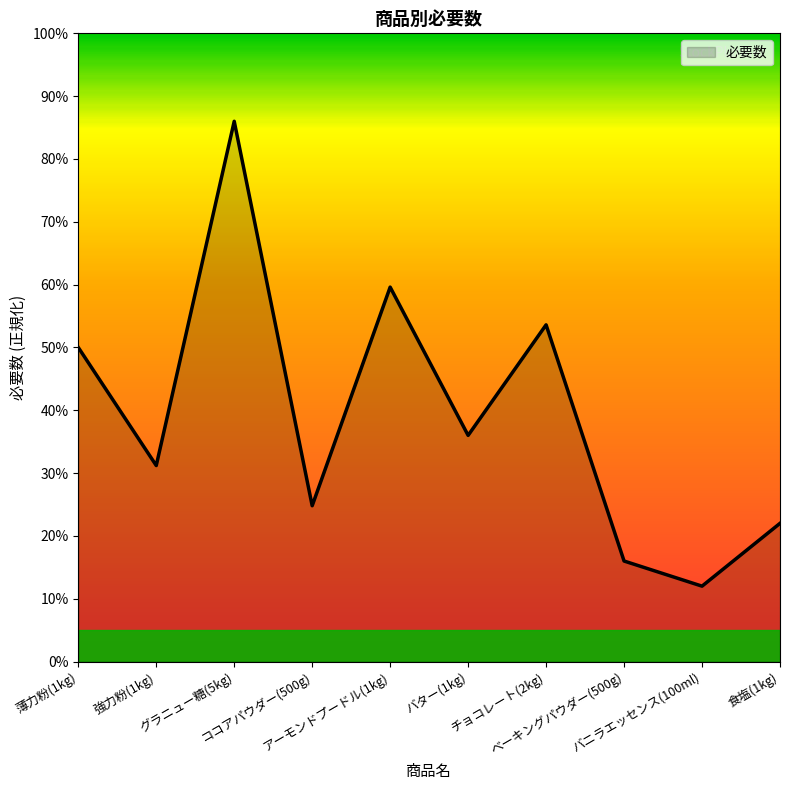

What is the difference between the values at ココアパウダー(500g) and 強力粉(1kg)?

6.4